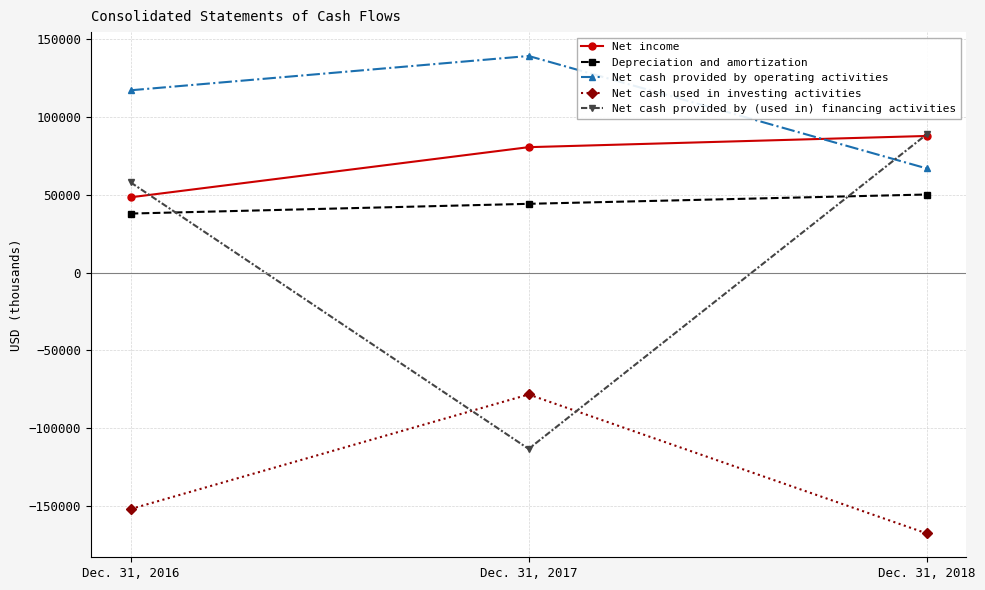

At which label is Net income closest to 67967?

Dec. 31, 2017